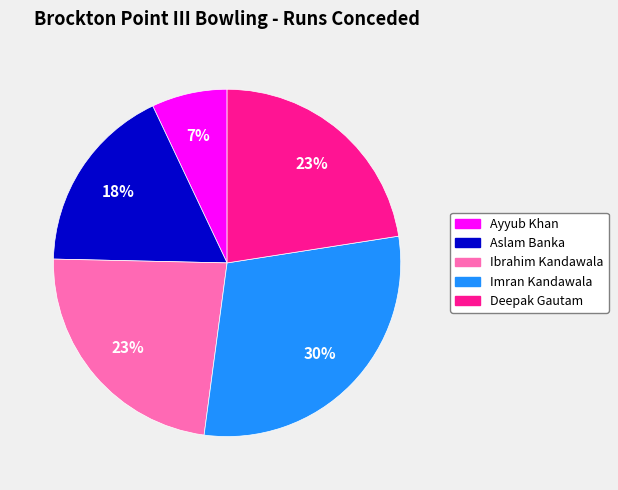

What percentage is the Aslam Banka slice, to the nearest percent?

18%